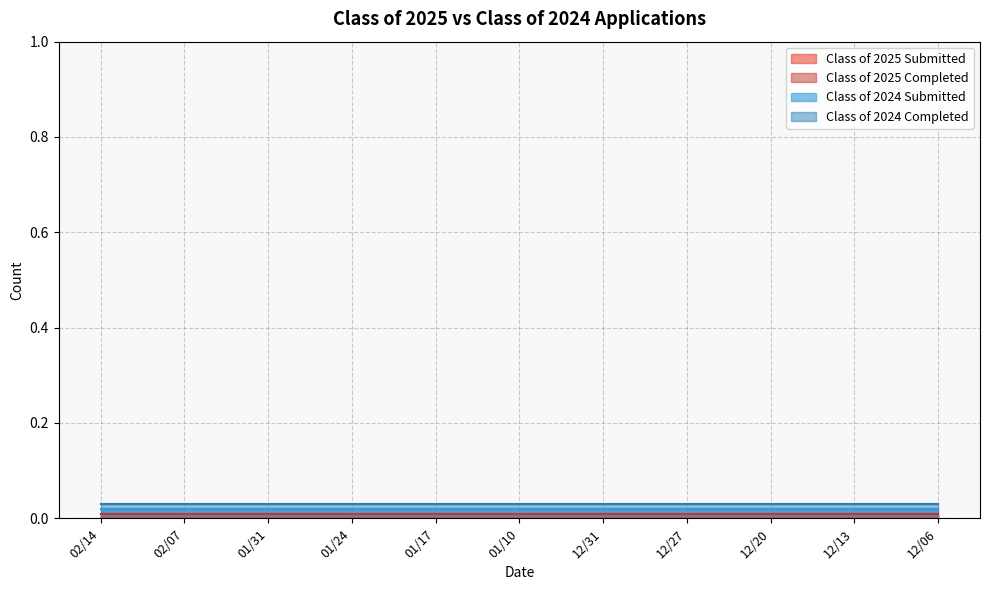

True or false: Class of 2024 Submitted has more than 0 points higher than both neighbors.

False